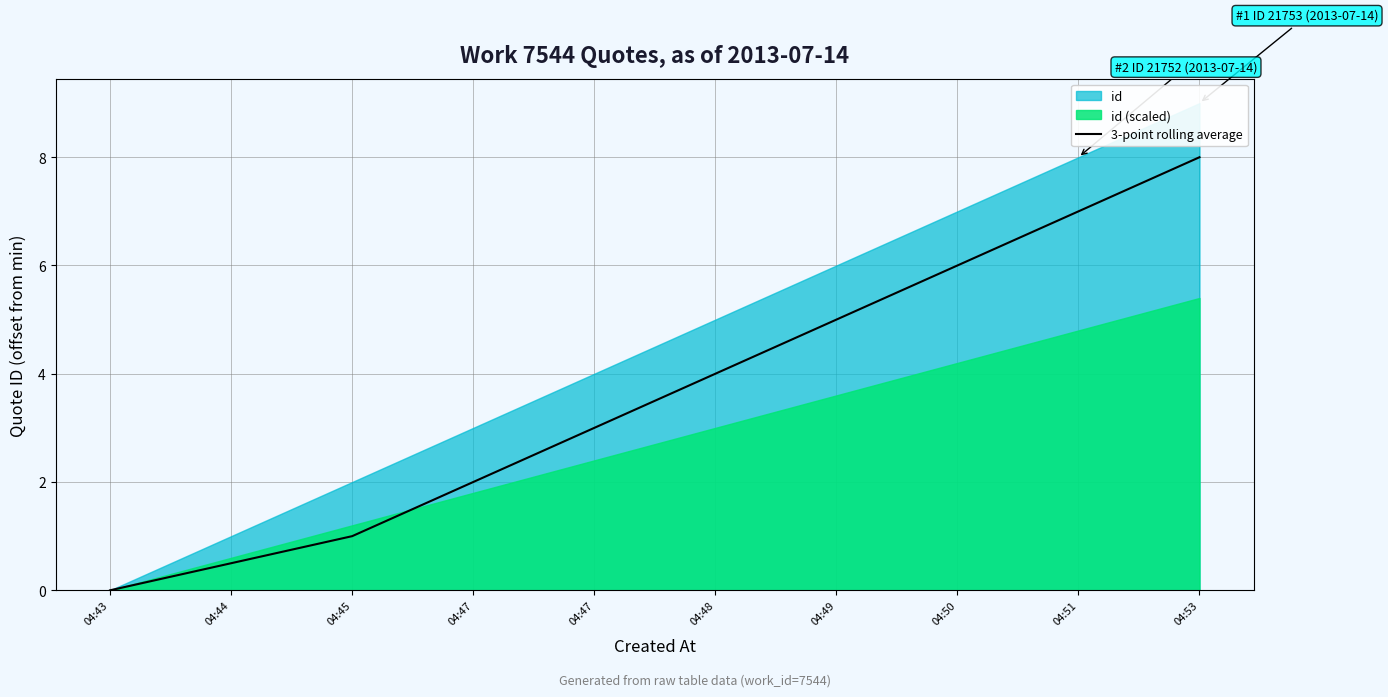

Read the value at 04:44.

0.5